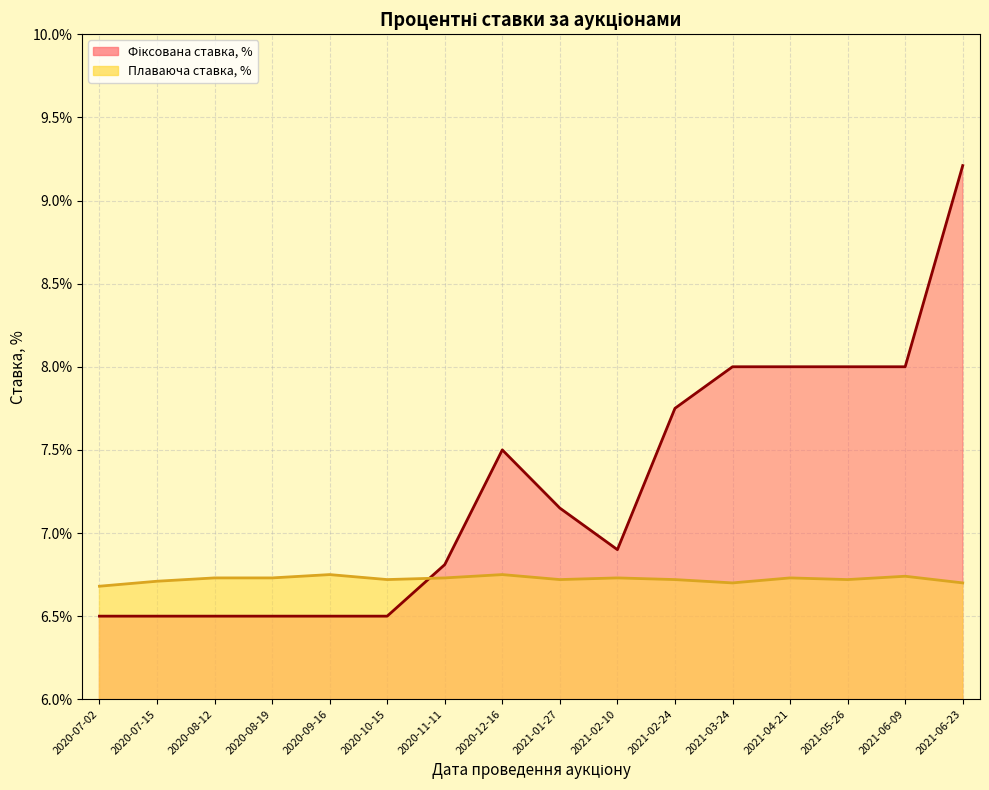

List the series in order of their peak value, lowest first.

Плаваюча ставка, %, Фіксована ставка, %